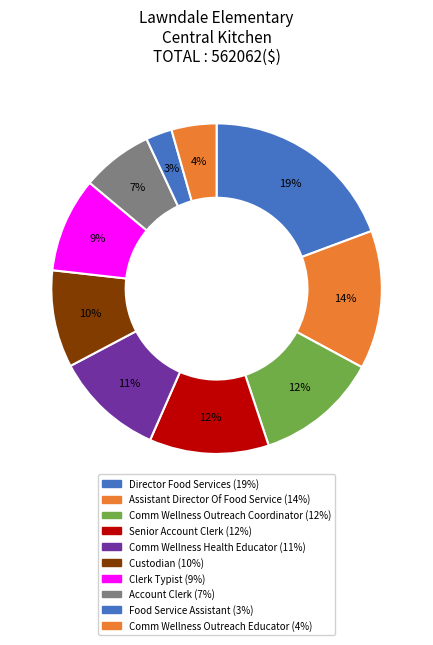

True or false: Comm Wellness Outreach Educator accounts for 4% of the total.

True